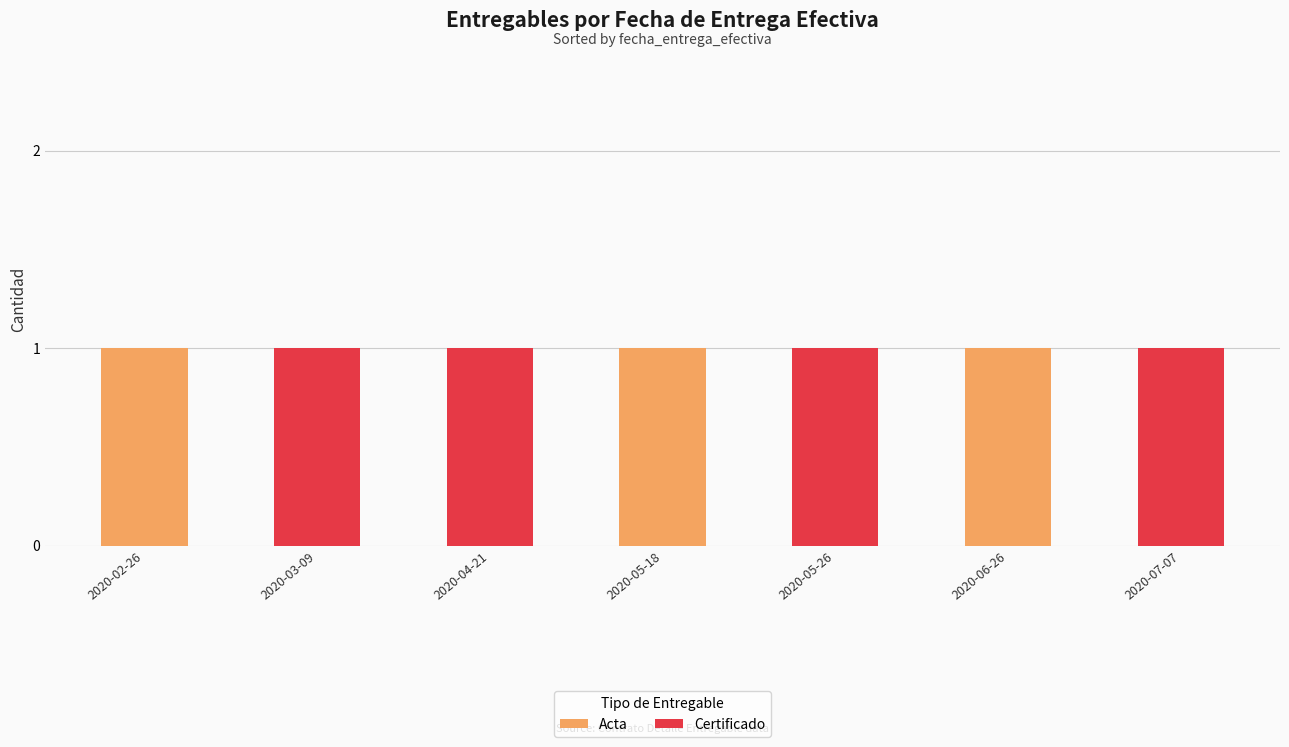

True or false: Acta has a value of -1 at 2020-04-21.

False